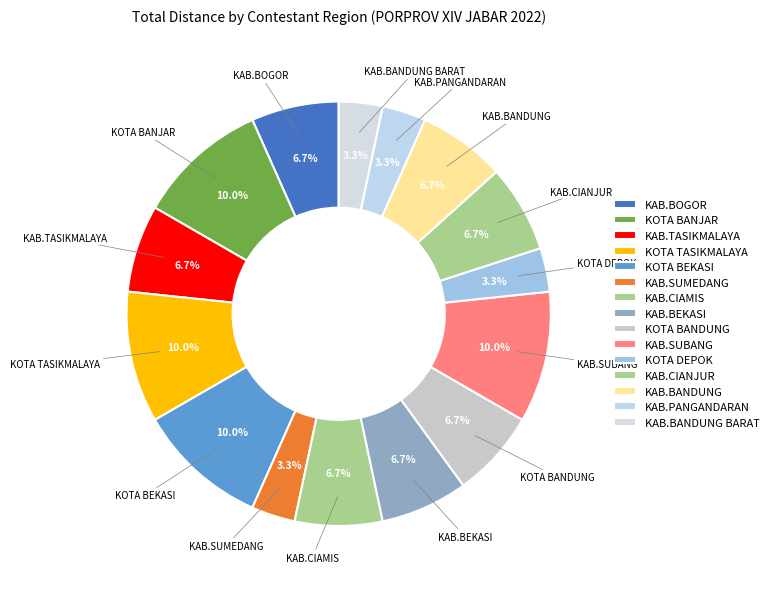

How many segments does this pie chart have?

15